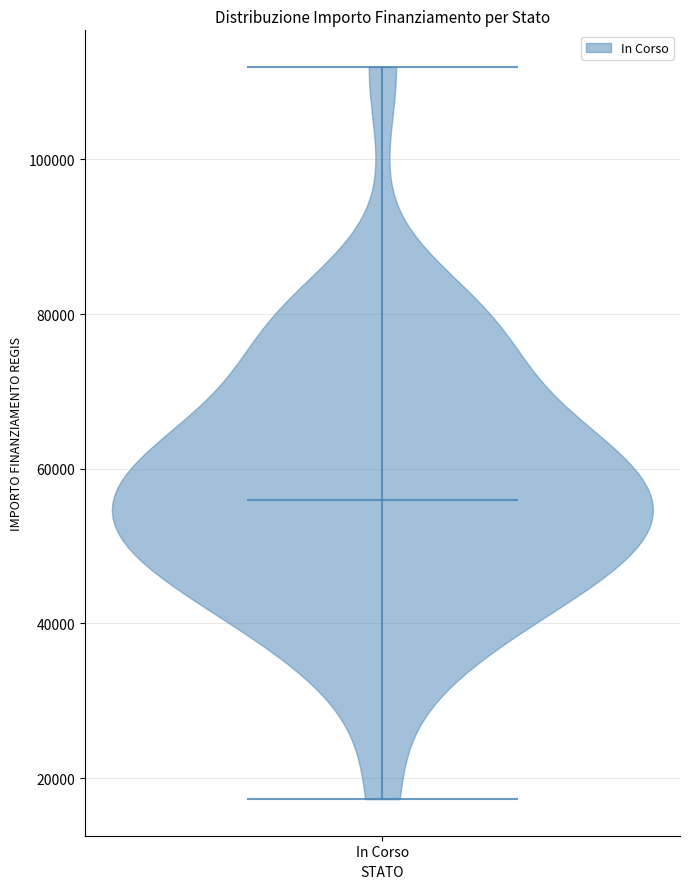

What is the lowest point the violin for In Corso reaches on the y-axis? The values are not printed on the chart, so give them approximately, as read against the axis.

18000